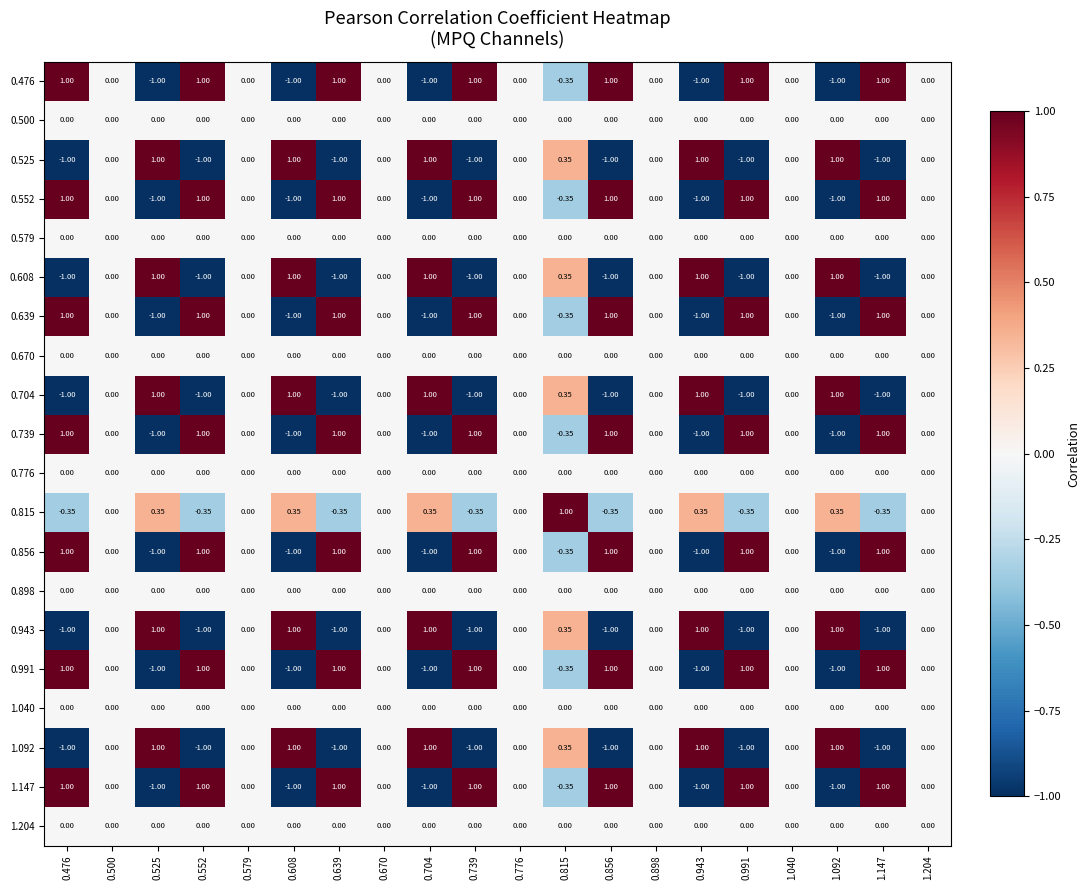

List the series in order of their peak value, highest first.

0.476, 0.525, 0.552, 0.608, 0.639, 0.704, 0.739, 0.815, 0.856, 0.943, 0.991, 1.092, 1.147, 0.500, 0.579, 0.670, 0.776, 0.898, 1.040, 1.204